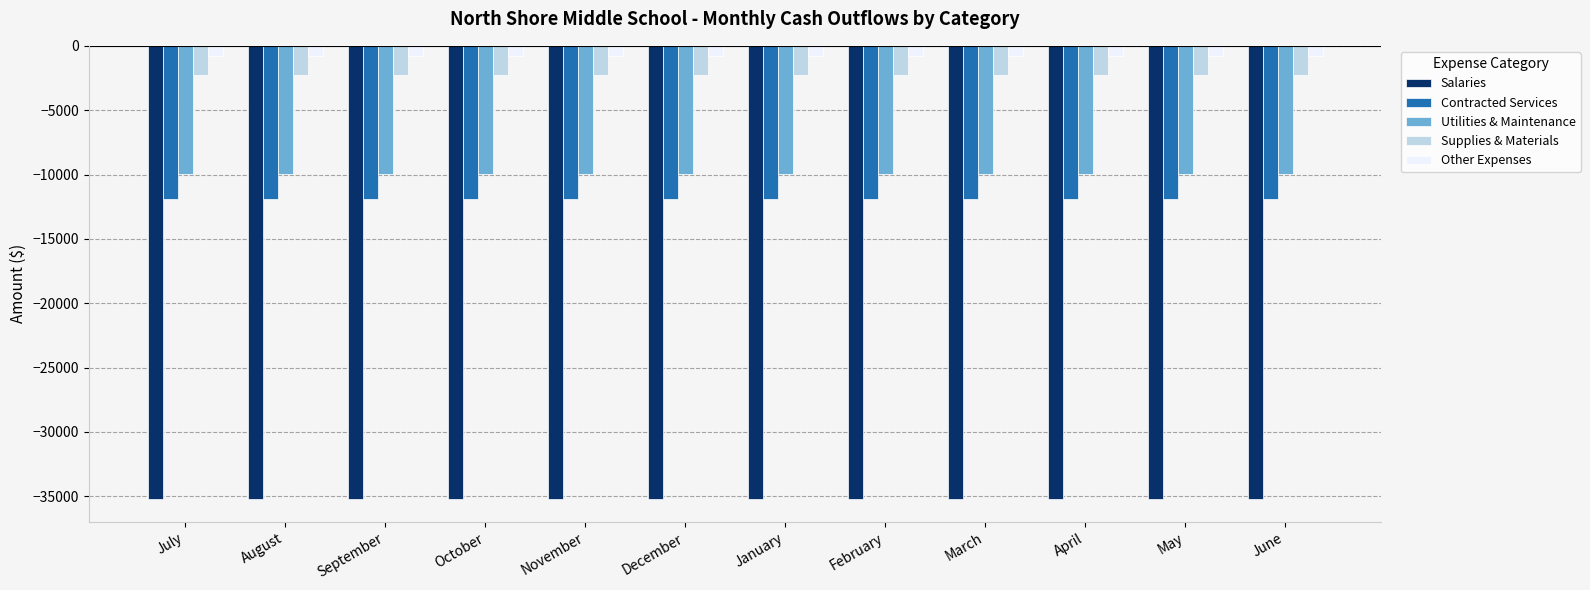

Reading left to right, transcribe all the data shown in this chart.

Salaries: July=-35235.3	August=-35235.3	September=-35235.3	October=-35235.3	November=-35235.3	December=-35235.3	January=-35235.3	February=-35235.3	March=-35235.3	April=-35235.3	May=-35235.3	June=-35235.3
Contracted Services: July=-11938.6	August=-11938.6	September=-11938.6	October=-11938.6	November=-11938.6	December=-11938.6	January=-11938.6	February=-11938.6	March=-11938.6	April=-11938.6	May=-11938.6	June=-11938.6
Utilities & Maintenance: July=-9940.8	August=-9940.8	September=-9940.8	October=-9940.8	November=-9940.8	December=-9940.8	January=-9940.8	February=-9940.8	March=-9940.8	April=-9940.8	May=-9940.8	June=-9940.8
Supplies & Materials: July=-2272.1	August=-2272.1	September=-2272.1	October=-2272.1	November=-2272.1	December=-2272.1	January=-2272.1	February=-2272.1	March=-2272.1	April=-2272.1	May=-2272.1	June=-2272.1
Other Expenses: July=-828.5	August=-828.5	September=-828.5	October=-828.5	November=-828.5	December=-828.5	January=-828.5	February=-828.5	March=-828.5	April=-828.5	May=-828.5	June=-828.5